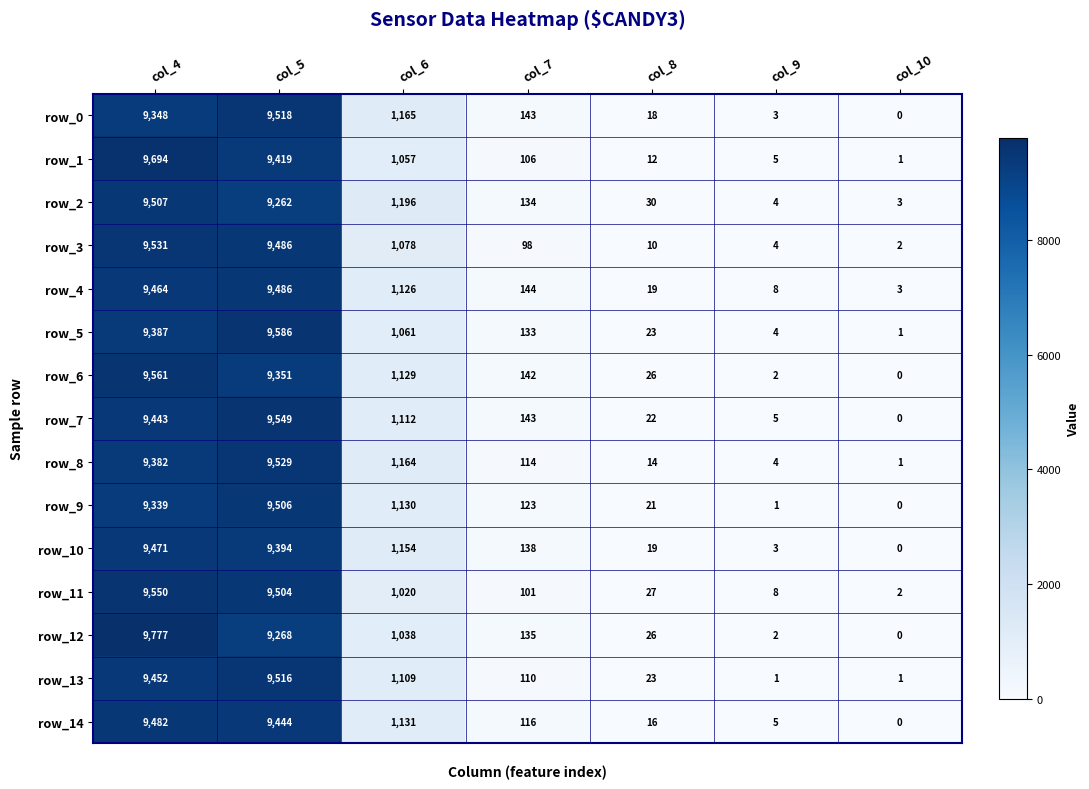

List the series in order of their peak value, highest first.

row_12, row_1, row_5, row_6, row_11, row_7, row_3, row_8, row_0, row_13, row_2, row_9, row_4, row_14, row_10